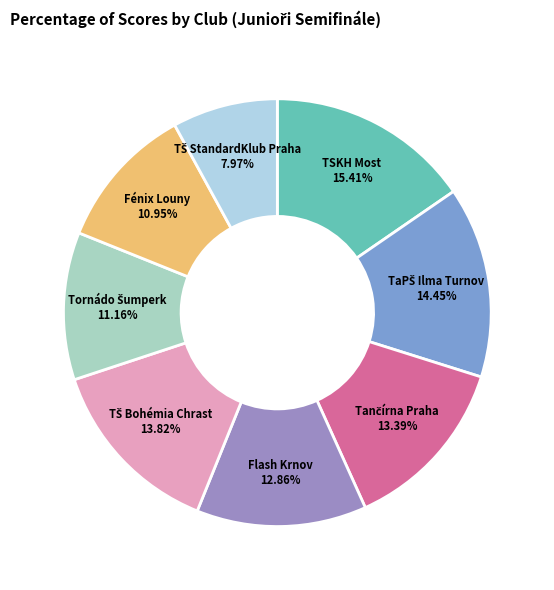

To the nearest percent, what percentage of the pie is Flash Krnov?

13%